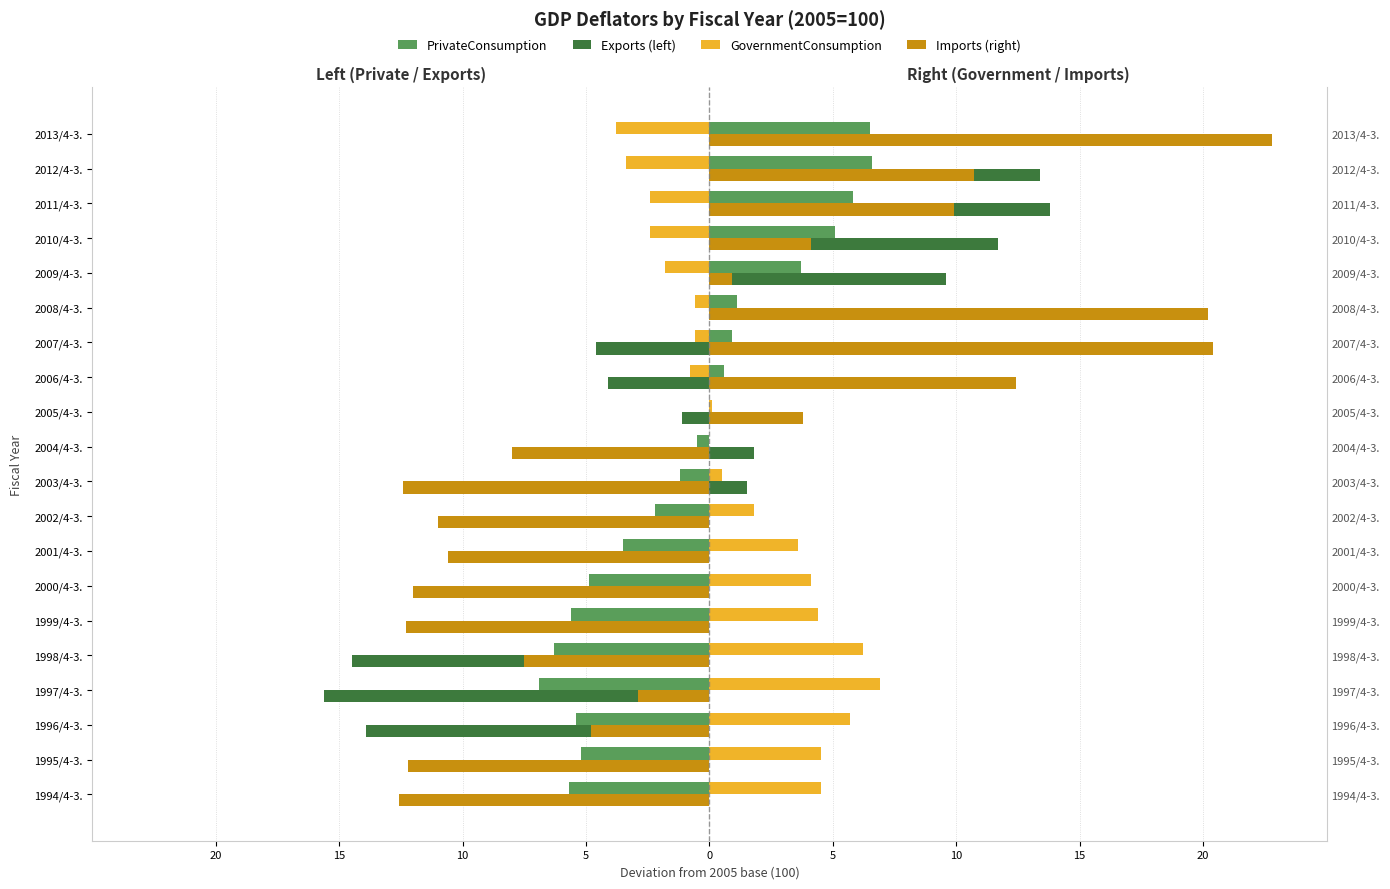

What is the difference between the highest and lowest values at 2008/4-3.?

20.8